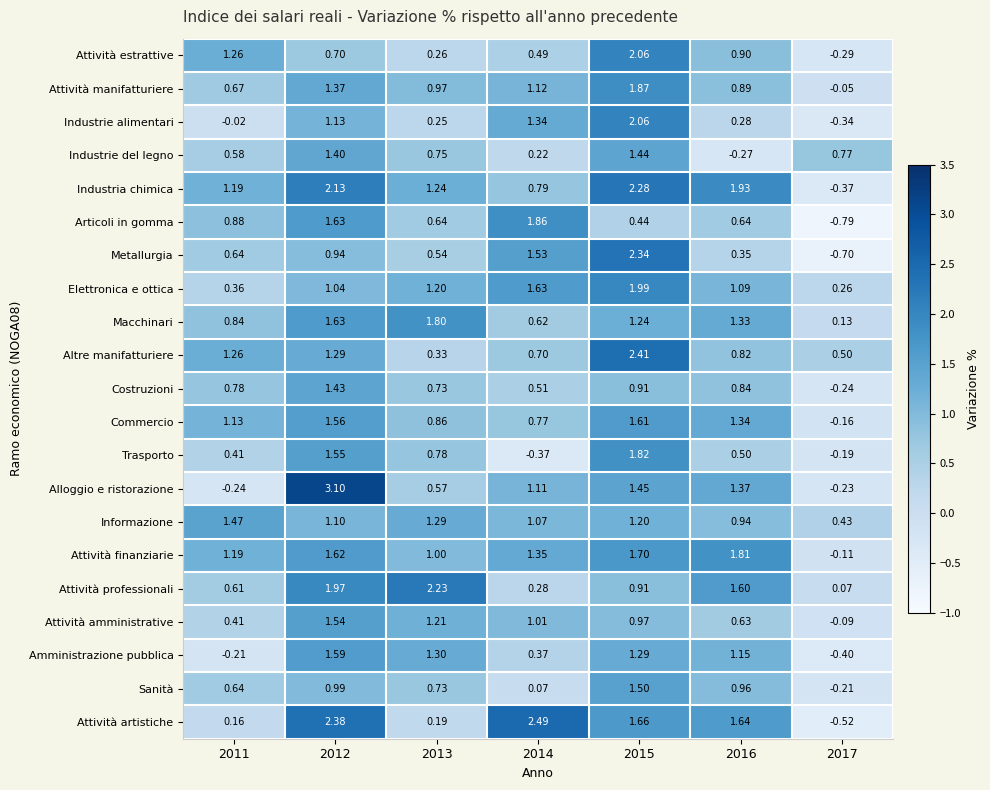

Rank the series at 2017 from lowest to highest value.

Articoli in gomma, Metallurgia, Attività artistiche, Amministrazione pubblica, Industria chimica, Industrie alimentari, Attività estrattive, Costruzioni, Alloggio e ristorazione, Sanità, Trasporto, Commercio, Attività finanziarie, Attività amministrative, Attività manifatturiere, Attività professionali, Macchinari, Elettronica e ottica, Informazione, Altre manifatturiere, Industrie del legno